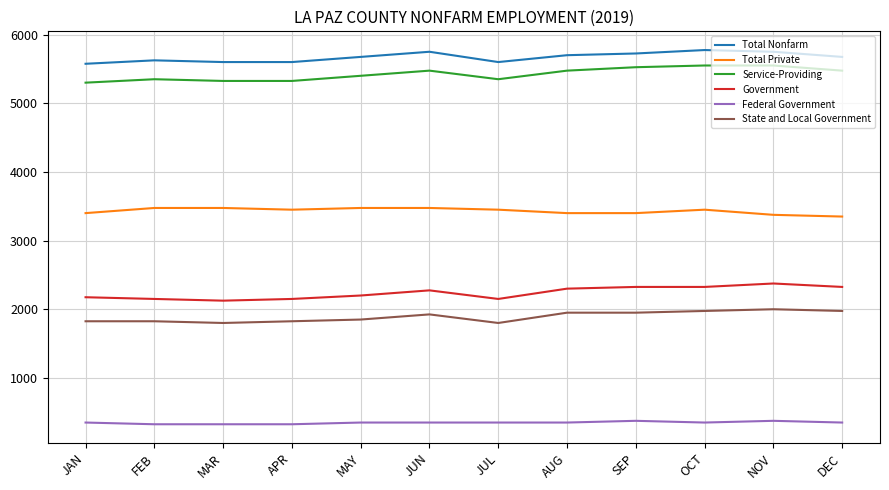

Reading right to left, transcribe all the data shown in this chart.

Total Nonfarm: DEC=5675	NOV=5750	OCT=5775	SEP=5725	AUG=5700	JUL=5600	JUN=5750	MAY=5675	APR=5600	MAR=5600	FEB=5625	JAN=5575
Total Private: DEC=3350	NOV=3375	OCT=3450	SEP=3400	AUG=3400	JUL=3450	JUN=3475	MAY=3475	APR=3450	MAR=3475	FEB=3475	JAN=3400
Service-Providing: DEC=5475	NOV=5550	OCT=5550	SEP=5525	AUG=5475	JUL=5350	JUN=5475	MAY=5400	APR=5325	MAR=5325	FEB=5350	JAN=5300
Government: DEC=2325	NOV=2375	OCT=2325	SEP=2325	AUG=2300	JUL=2150	JUN=2275	MAY=2200	APR=2150	MAR=2125	FEB=2150	JAN=2175
Federal Government: DEC=350	NOV=375	OCT=350	SEP=375	AUG=350	JUL=350	JUN=350	MAY=350	APR=325	MAR=325	FEB=325	JAN=350
State and Local Government: DEC=1975	NOV=2000	OCT=1975	SEP=1950	AUG=1950	JUL=1800	JUN=1925	MAY=1850	APR=1825	MAR=1800	FEB=1825	JAN=1825